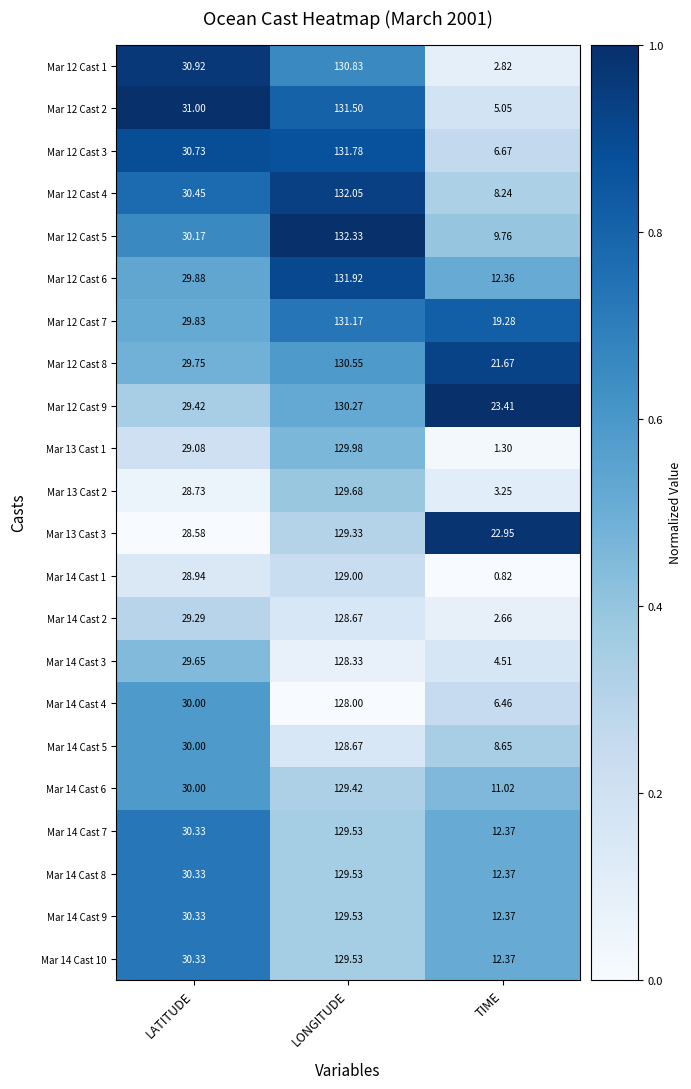

At which label does Mar 12 Cast 9 reach its peak?

LONGITUDE